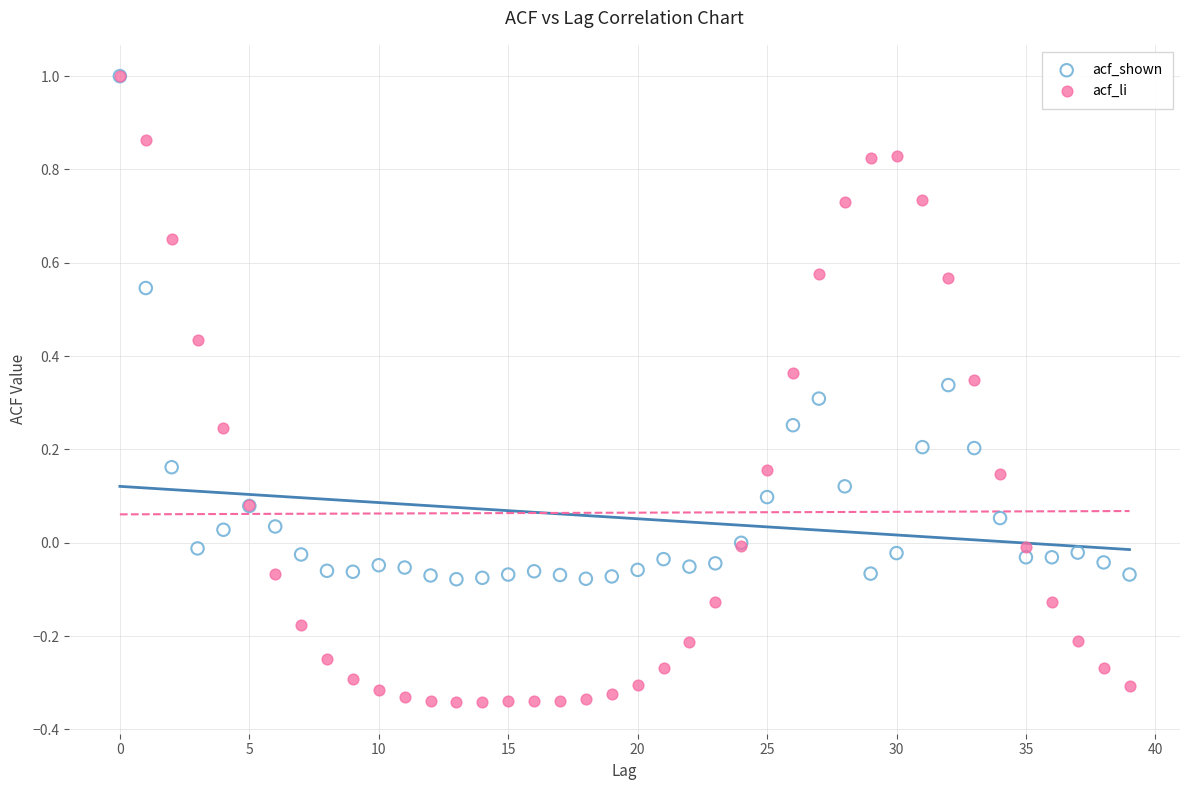

Which series has the widest spread of Y values?

acf_li